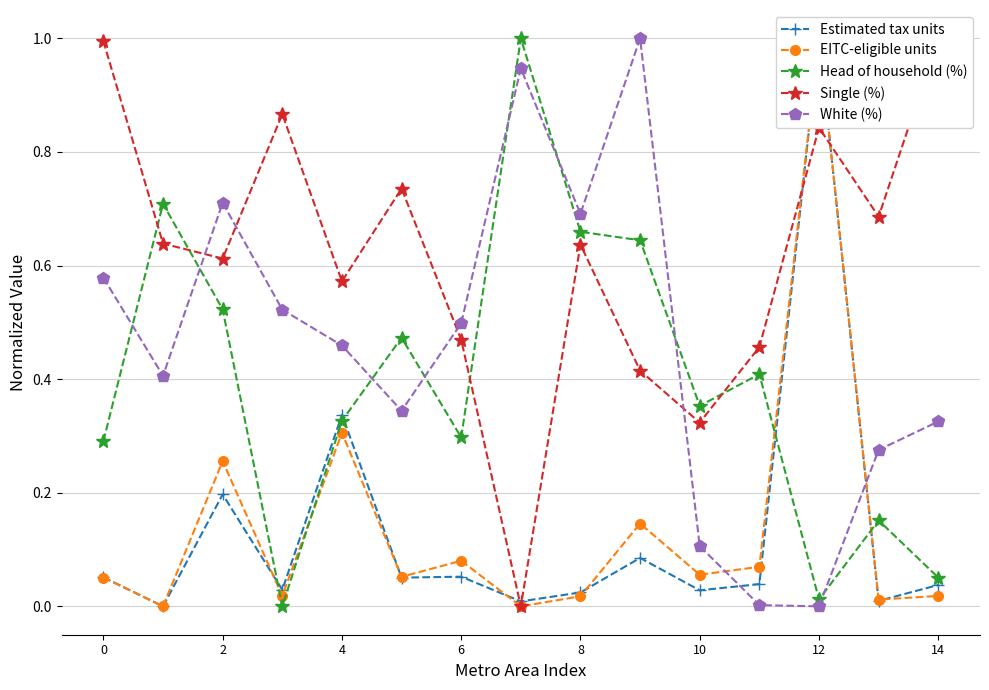

True or false: White (%) has a value of 0.1 at 10.

True